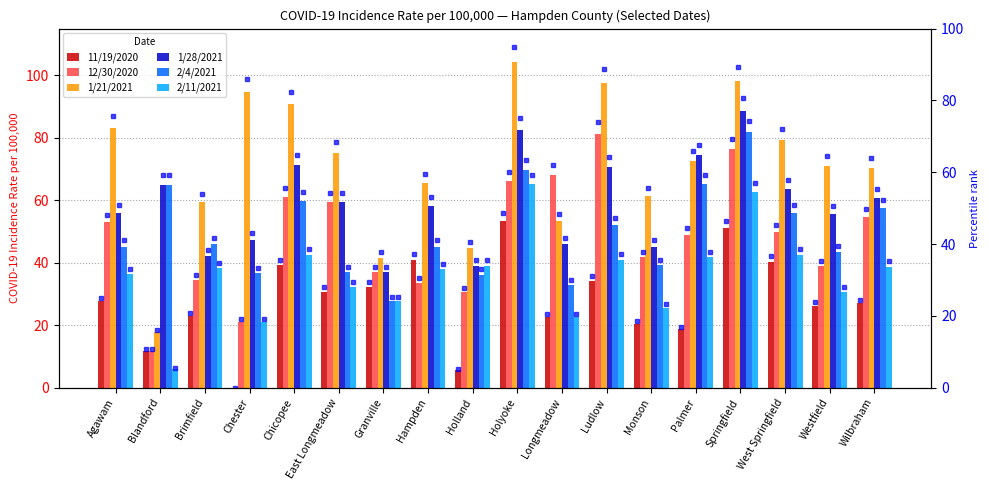

How many bars are there in each group?

6